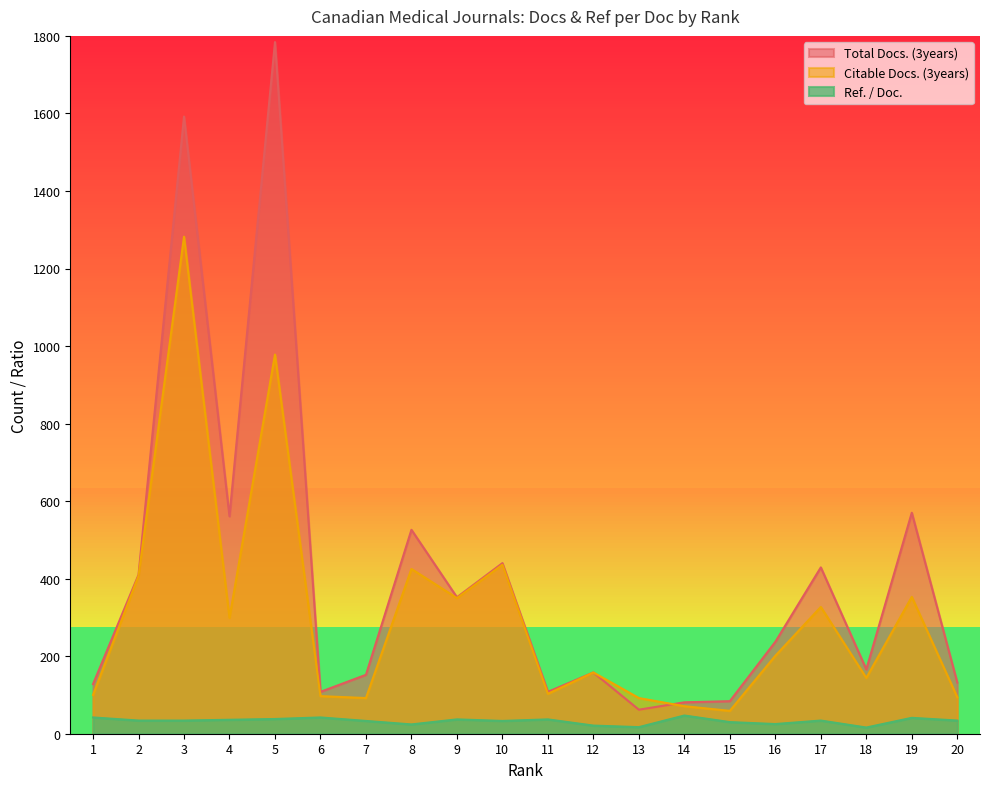

True or false: Total Docs. (3years) has a value of 52 at 20.

False